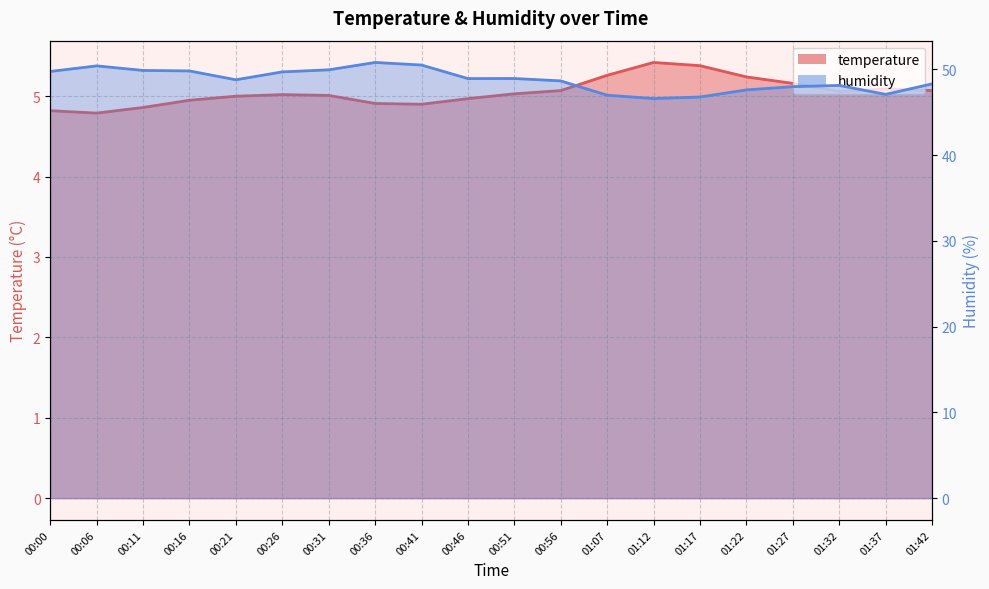

How many data points in humidity are less than 48?

6